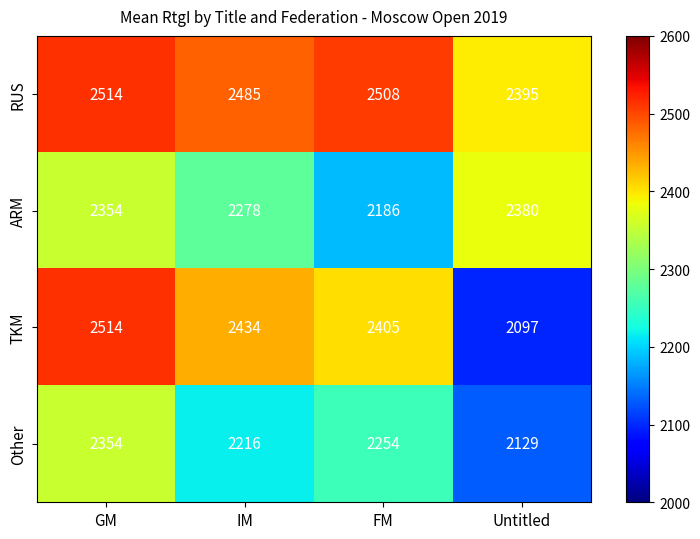

Which category has the lowest value in the ARM series?

FM